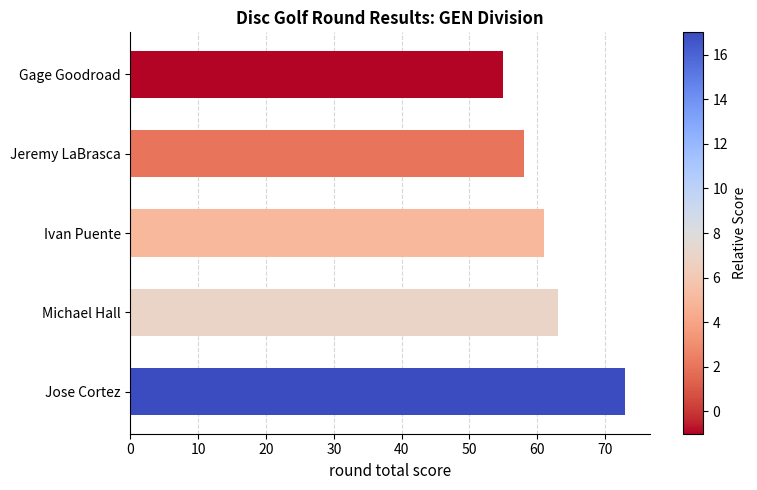

What is the greatest value displayed?

73